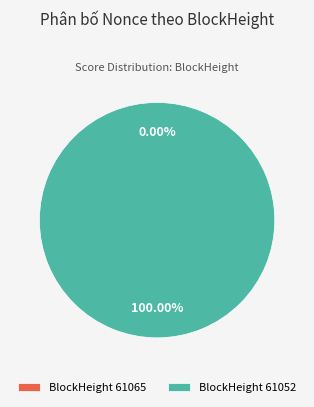

Is there a majority slice in this chart?

Yes